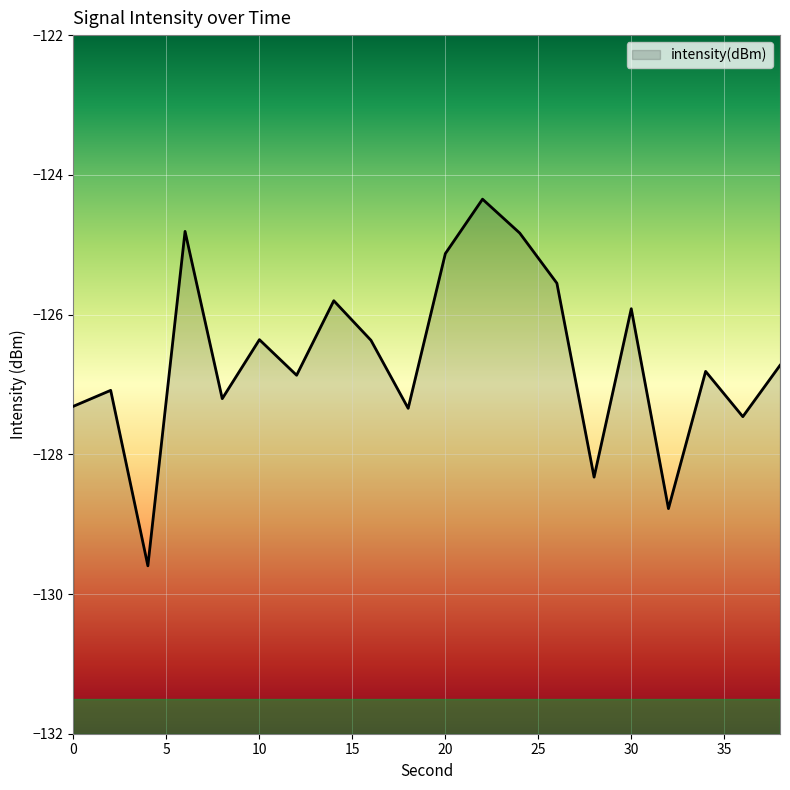

What is the difference between the second highest and minimum values?

4.8